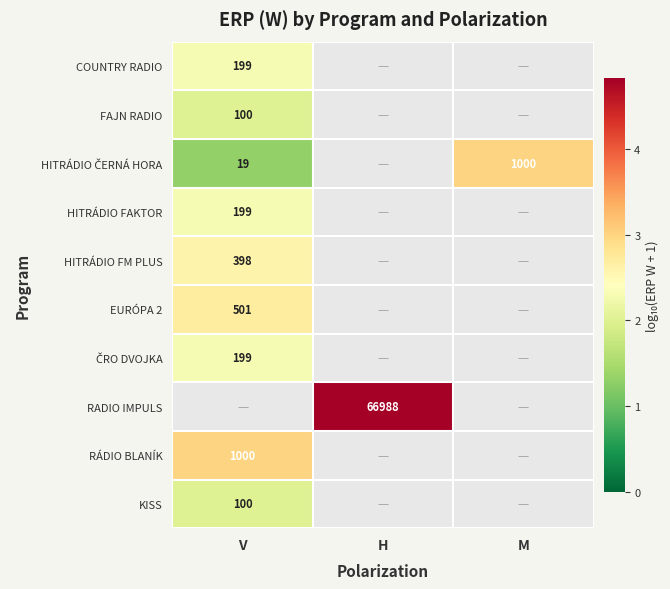

Is the value of RÁDIO BLANÍK at H greater than the value of HITRÁDIO FM PLUS at V?

No